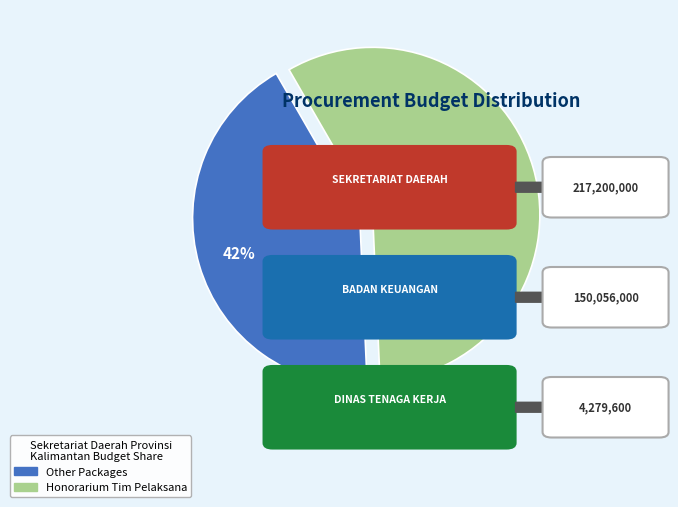

What is the ratio of the value at Honorarium Tim Pelaksana to the value at Other Packages?

1.4